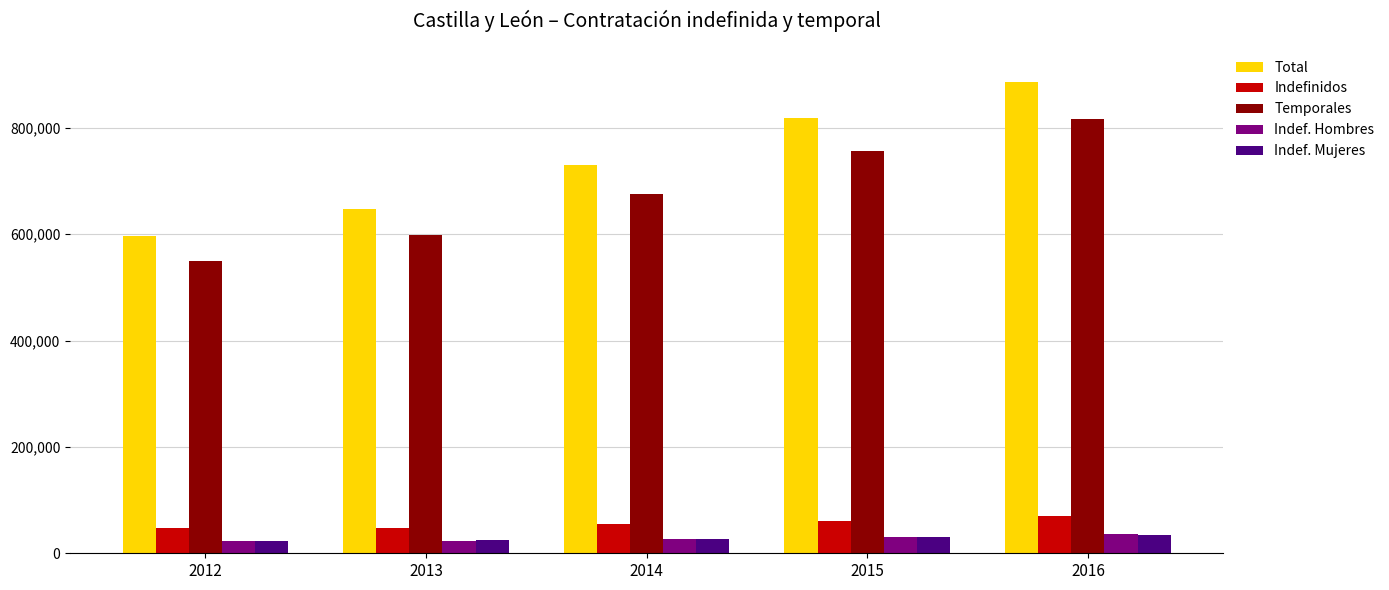

Rank the categories by Temporales value from highest to lowest.

2016, 2015, 2014, 2013, 2012